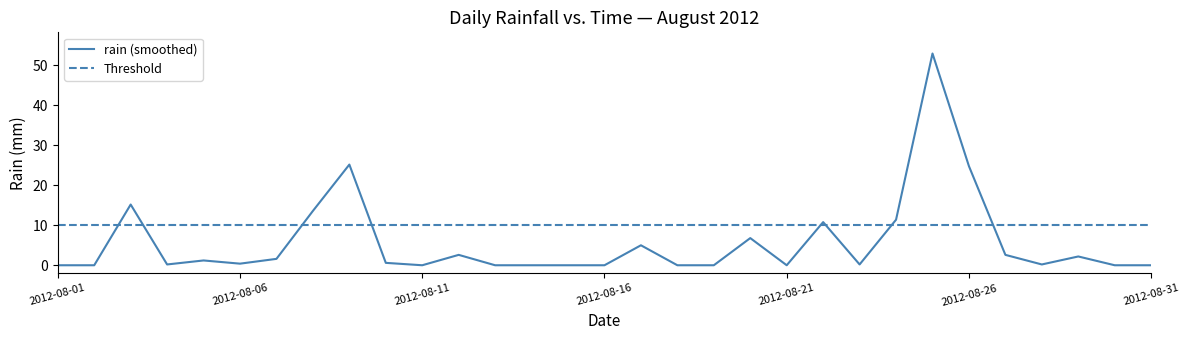

What is the difference between the second highest and second lowest values?

25.2